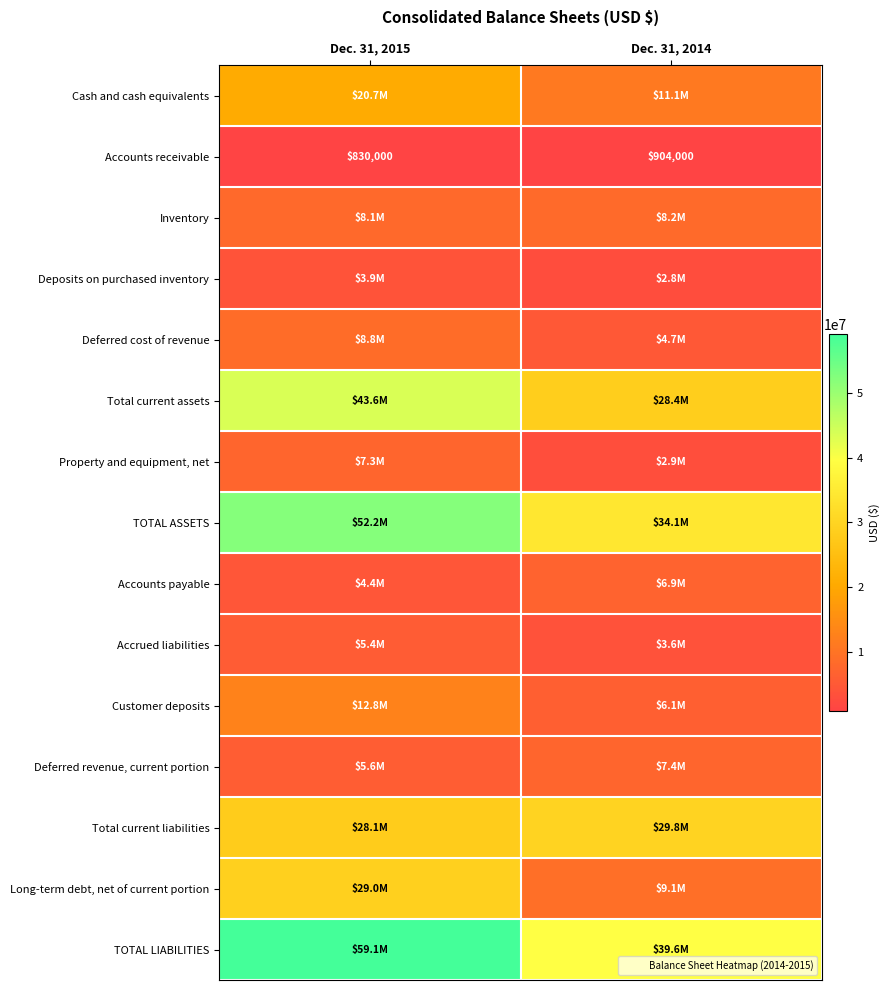

Rank the series by their maximum value, from highest to lowest.

TOTAL LIABILITIES, TOTAL ASSETS, Total current assets, Total current liabilities, Long-term debt, net of current portion, Cash and cash equivalents, Customer deposits, Deferred cost of revenue, Inventory, Deferred revenue, current portion, Property and equipment, net, Accounts payable, Accrued liabilities, Deposits on purchased inventory, Accounts receivable